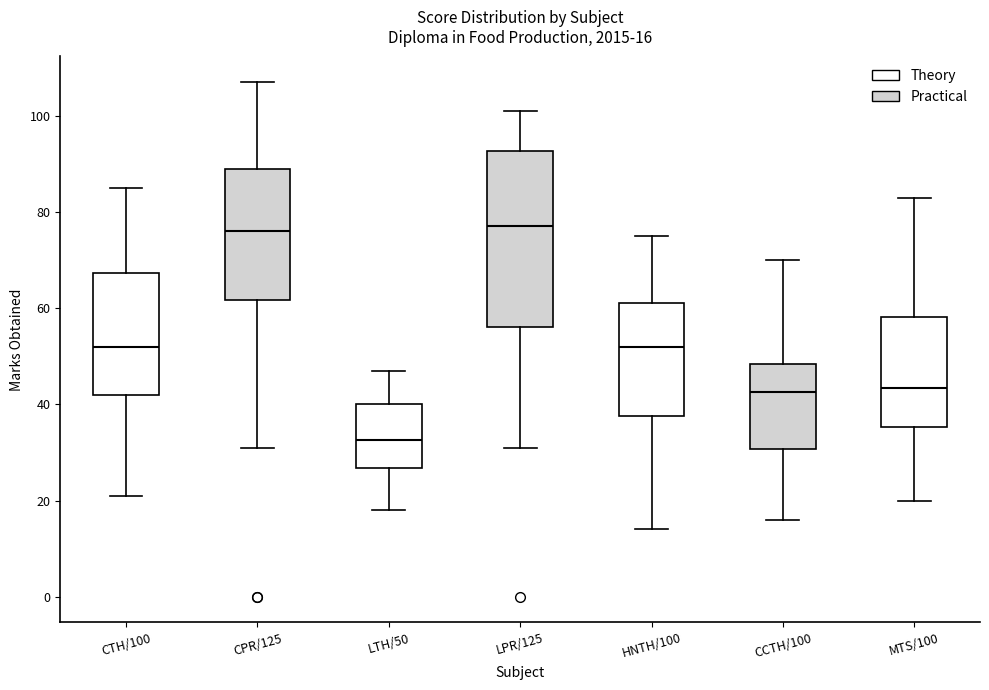

Which box is the tallest, from its lower edge to its upper edge?

LPR/125